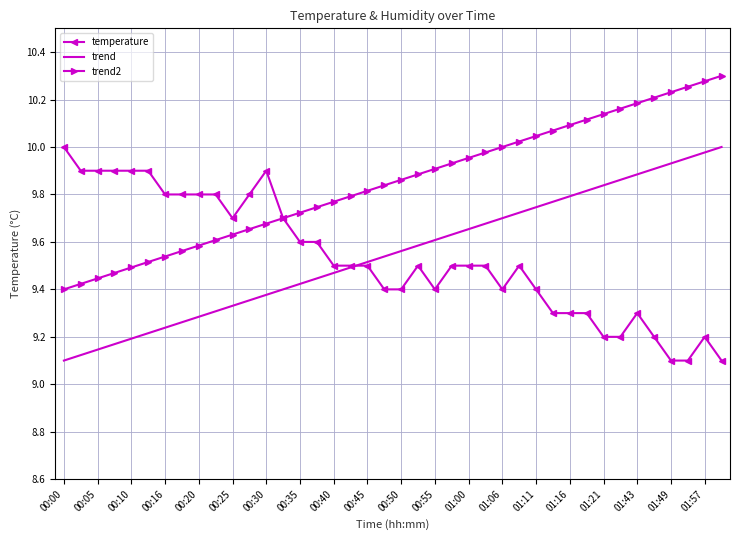

True or false: trend2 and trend cross at least once.

False